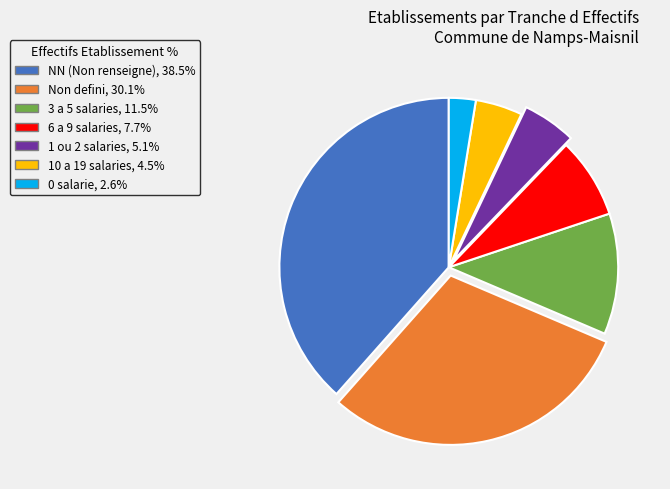

Is there a majority slice in this chart?

No